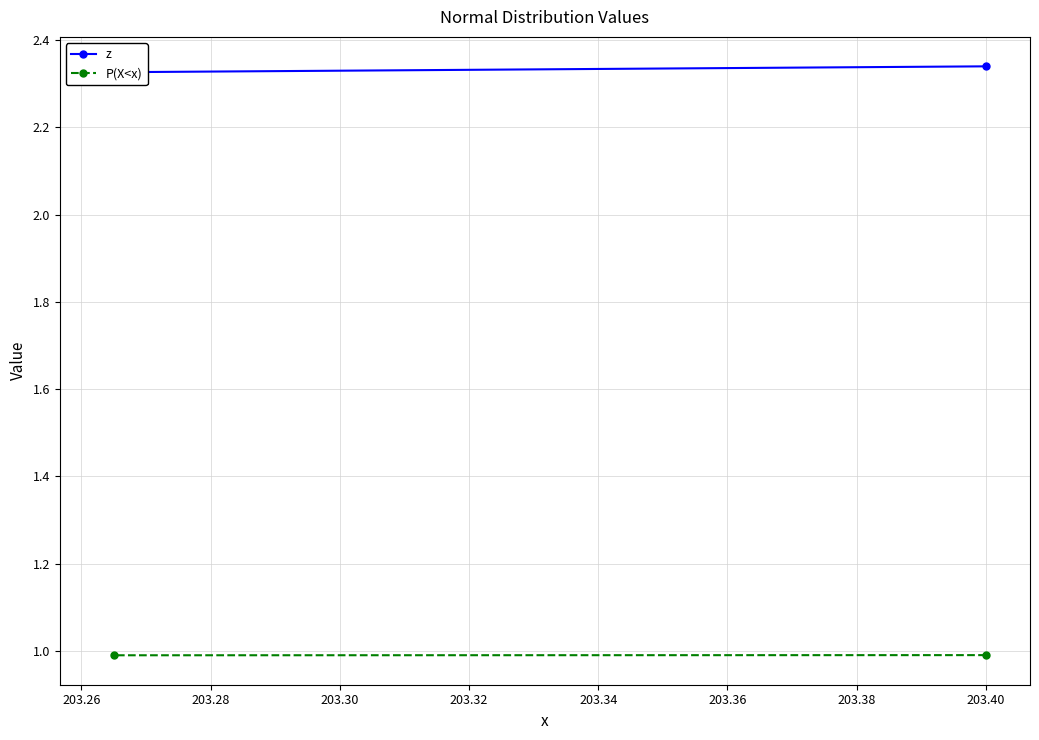

Is it true that z equals 1.5 at 203.28?

False